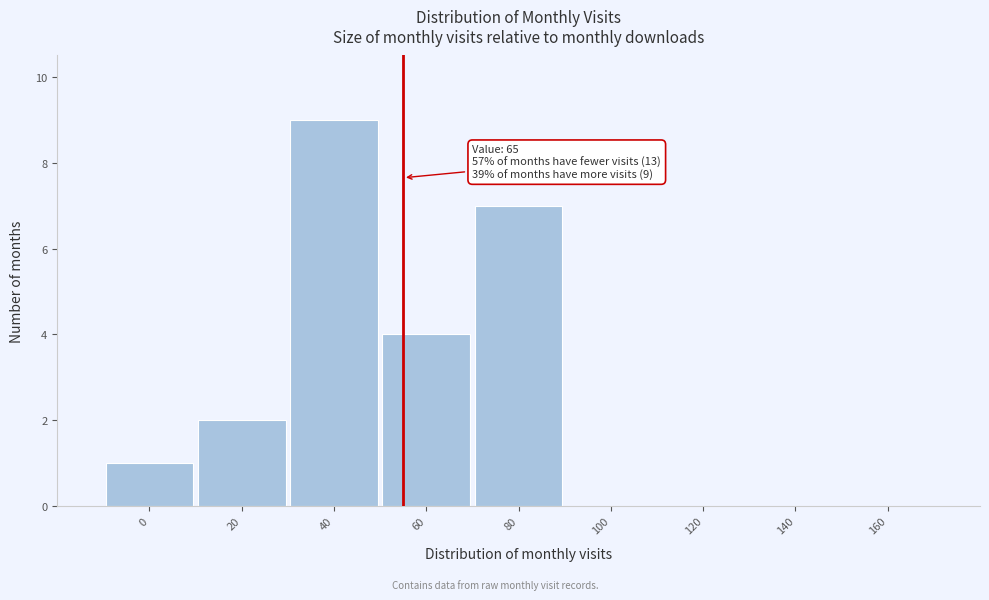

Reading left to right, list all the values displayed in this chart.

0=1	20=2	40=9	60=4	80=7	100=0	120=0	140=0	160=0